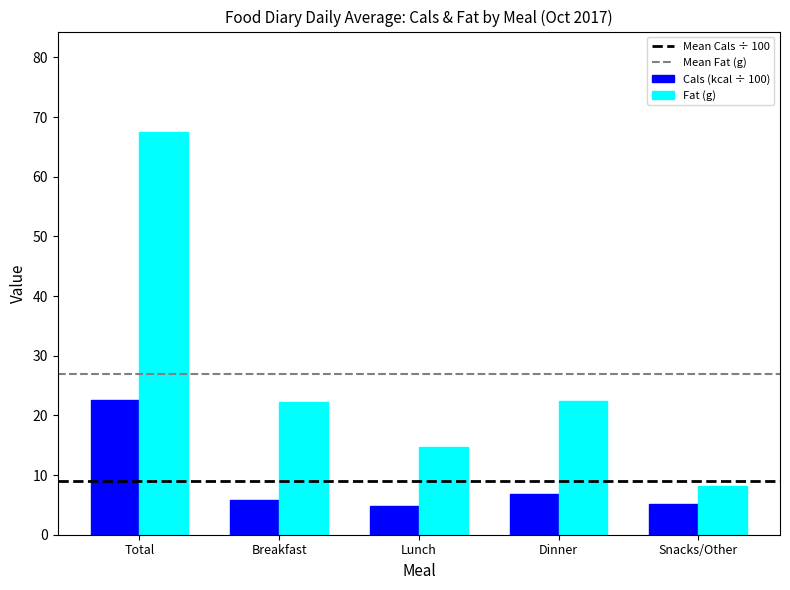

What is the difference between the maximum and minimum values in the Fat (g) series?

59.3